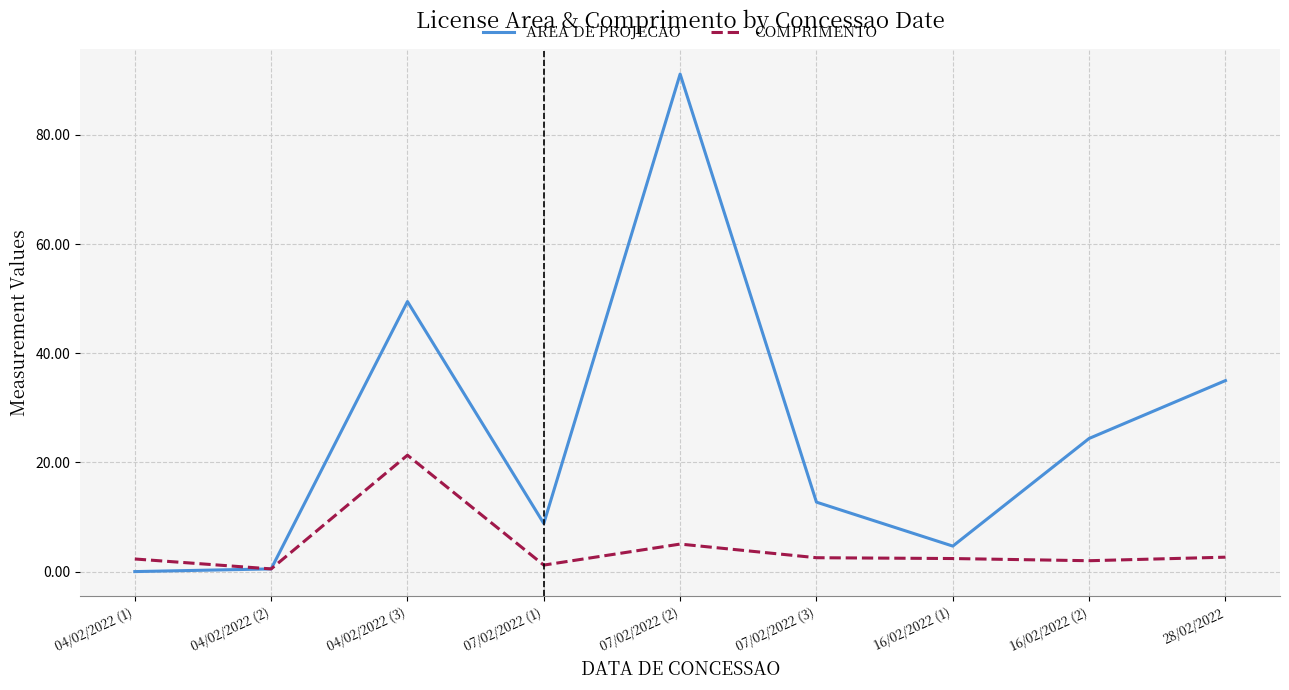

What is the difference between the second highest and second lowest values in the AREA DE PROJECAO series?

49.0